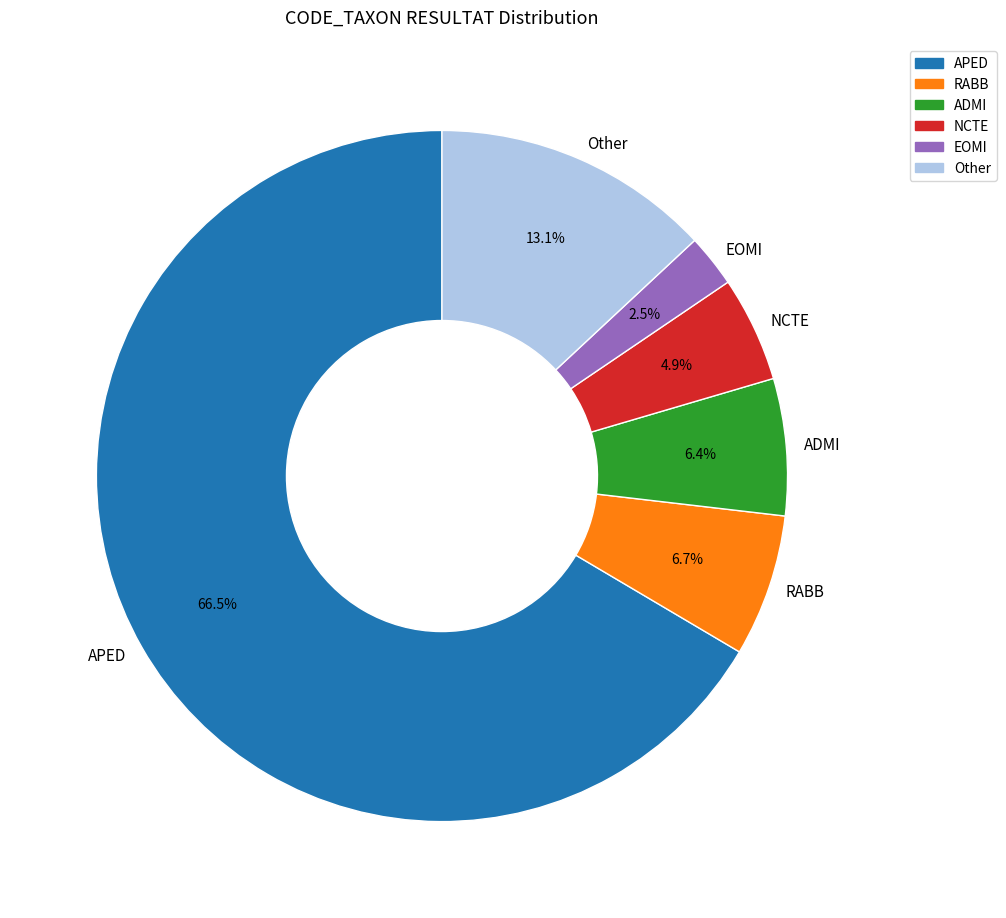

Which slice is the largest?

APED